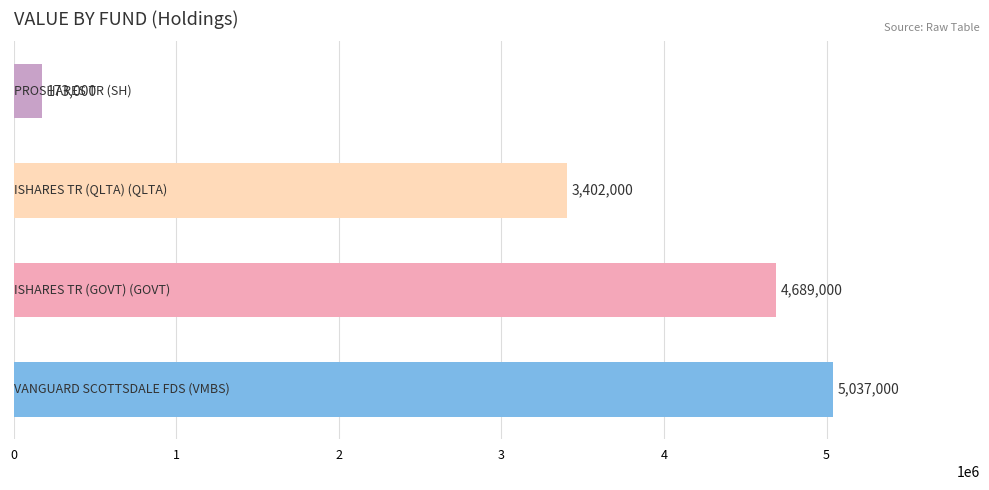

What is the difference between the second highest and minimum values?

4516000